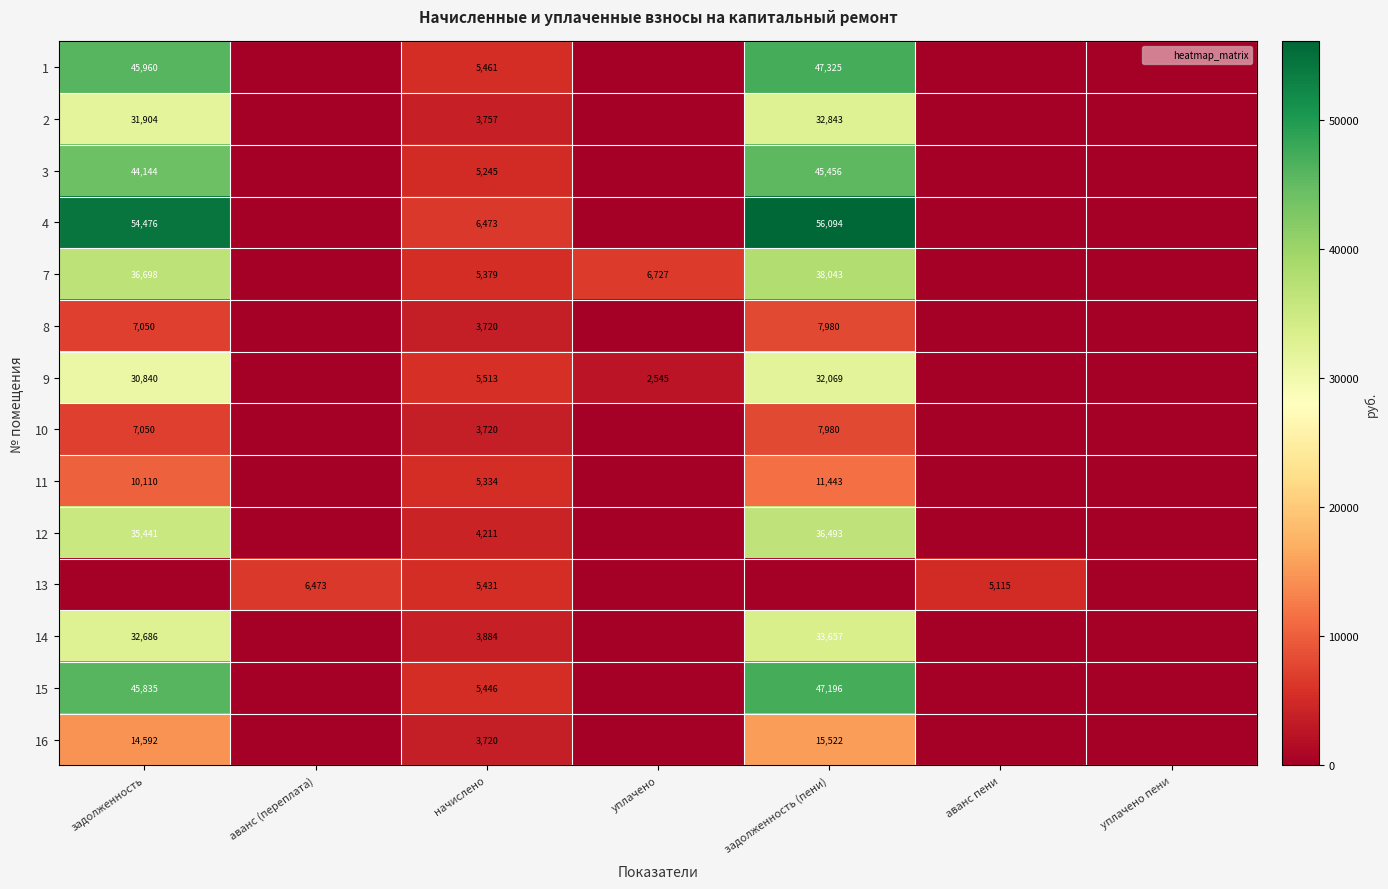

What is the greatest value displayed?

56094.1